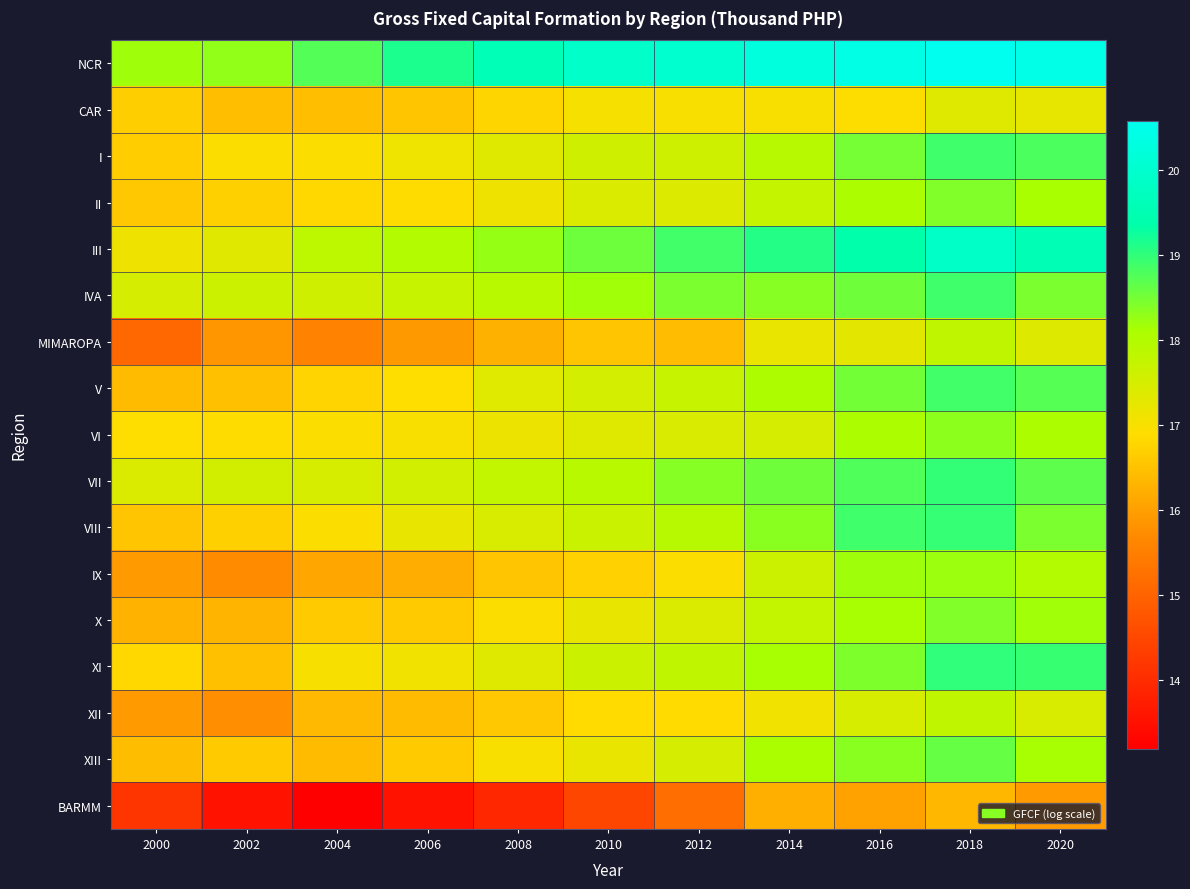

Which series has the largest total across all categories?

NCR